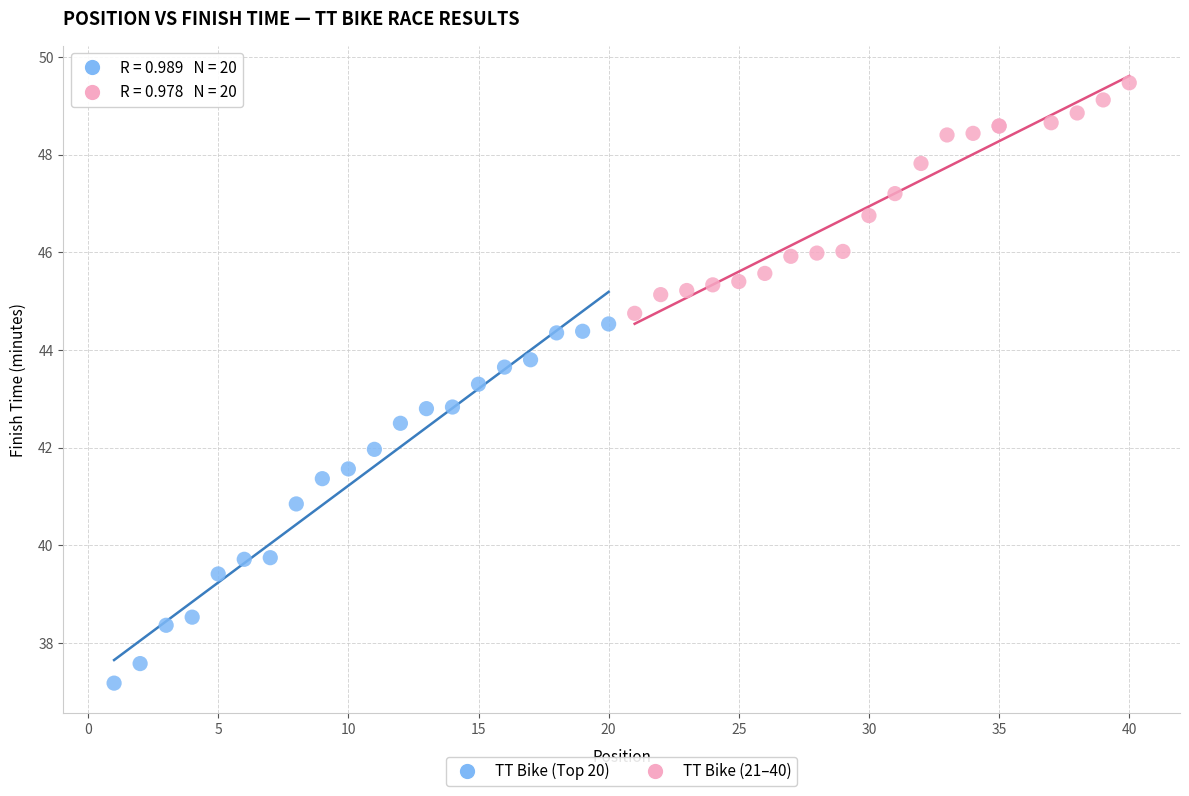

Which series has the widest spread of Y values?

TT Bike (Top 20)